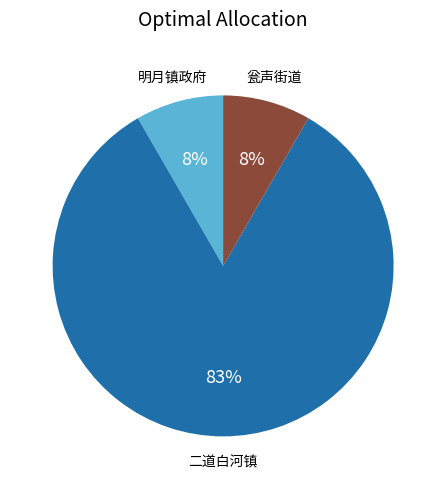

How many segments does this pie chart have?

3